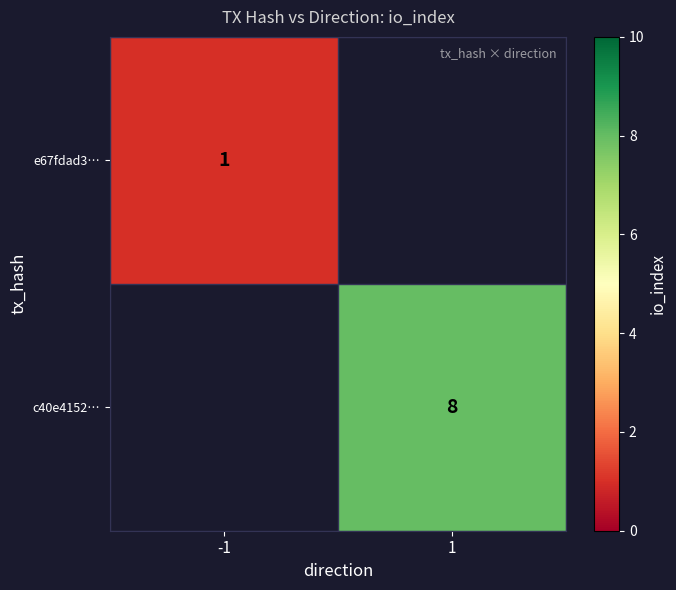

What is the greatest value displayed?

8.0